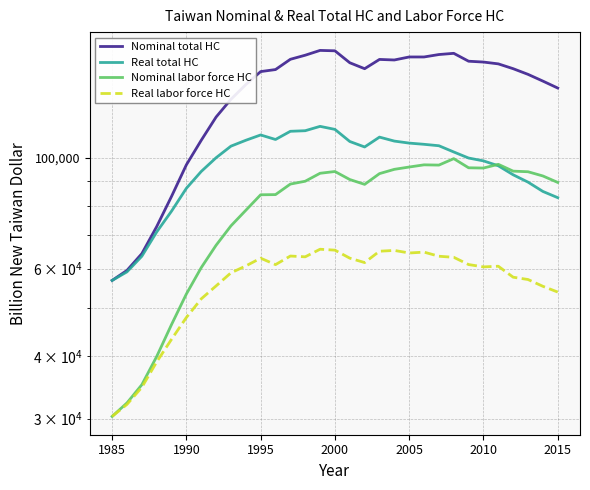

Rank the series by their maximum value, from lowest to highest.

Real labor force HC, Nominal labor force HC, Real total HC, Nominal total HC